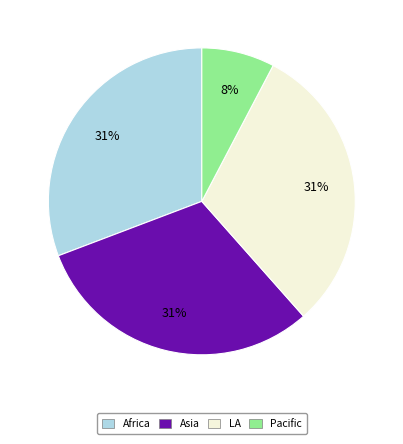

Combined, do Pacific and Africa account for over 50%?

No